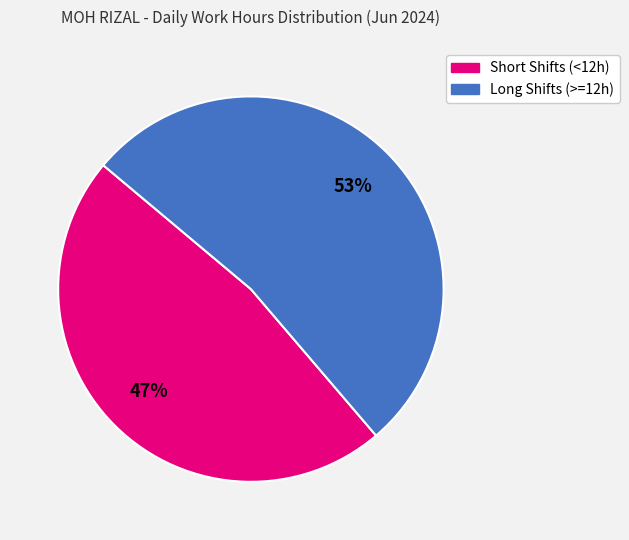

Is there any slice that represents more than half of the pie?

Yes